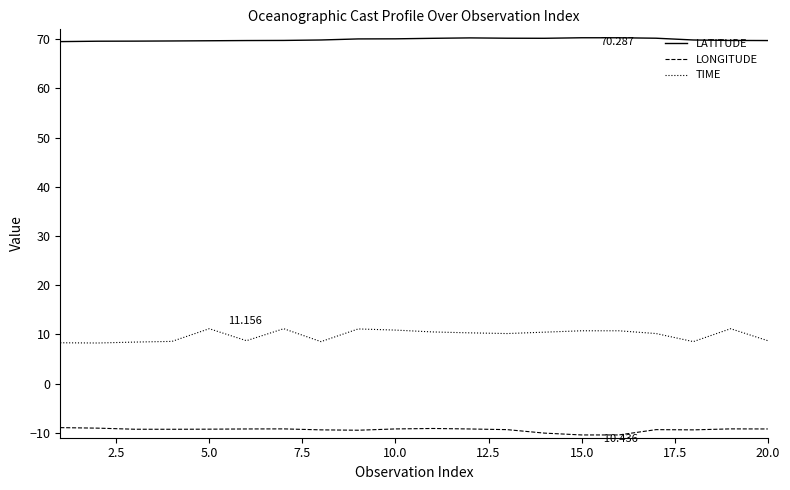

Which series has the largest total across all categories?

LATITUDE